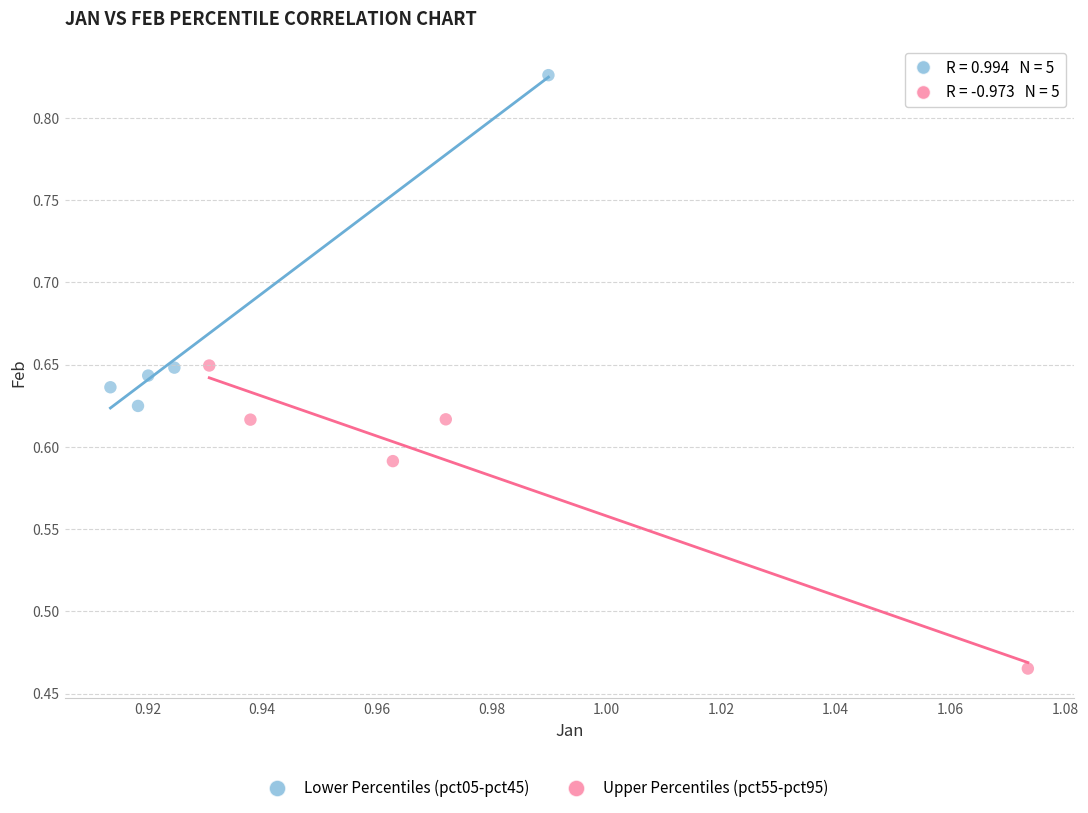

Which series reaches the maximum Y coordinate?

Lower Percentiles (pct05-pct45)